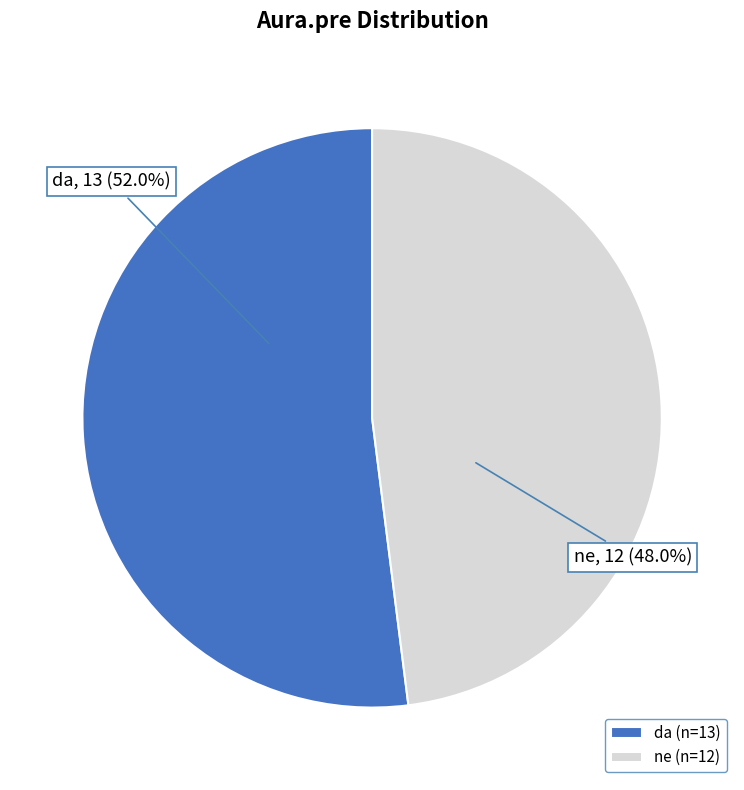

To the nearest percent, what is the combined percentage of ne and da?

100%